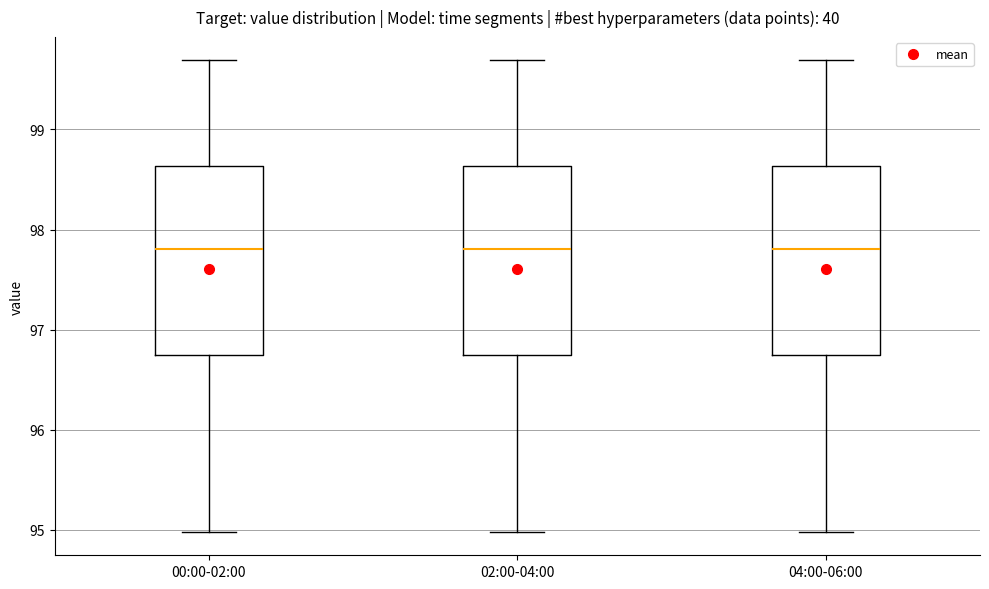

Reading left to right, read every box against the y-axis: the position of its median line, the range the box covers, and the ends of its whiskers. The values are not printed on the chart, so give them approximately, as read against the axis.

00:00-02:00: median 97.8, box 96.7 to 98.6, whiskers 95.0 to 99.7
02:00-04:00: median 97.8, box 96.7 to 98.6, whiskers 95.0 to 99.7
04:00-06:00: median 97.8, box 96.7 to 98.6, whiskers 95.0 to 99.7